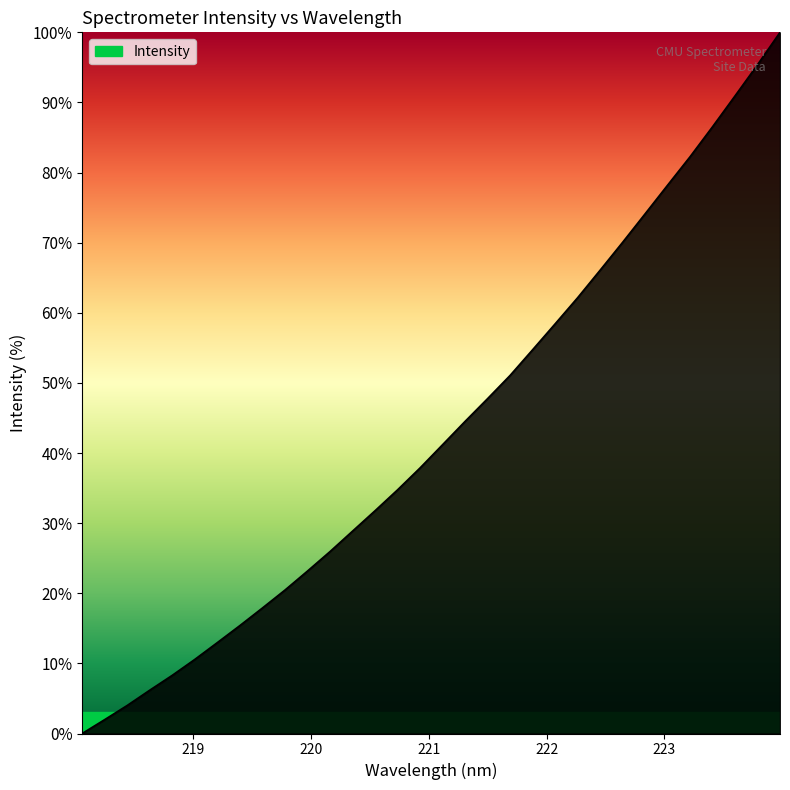

Reading left to right, what are all the values shown in this chart?

0.0	2.0	4.0	6.2	8.3	10.6	13.0	15.4	17.9	20.5	23.2	25.9	28.9	31.8	34.8	37.9	41.2	44.5	47.8	51.1	54.7	58.4	62.1	66.1	70.0	74.1	78.2	82.3	86.5	90.9	95.4	100.0